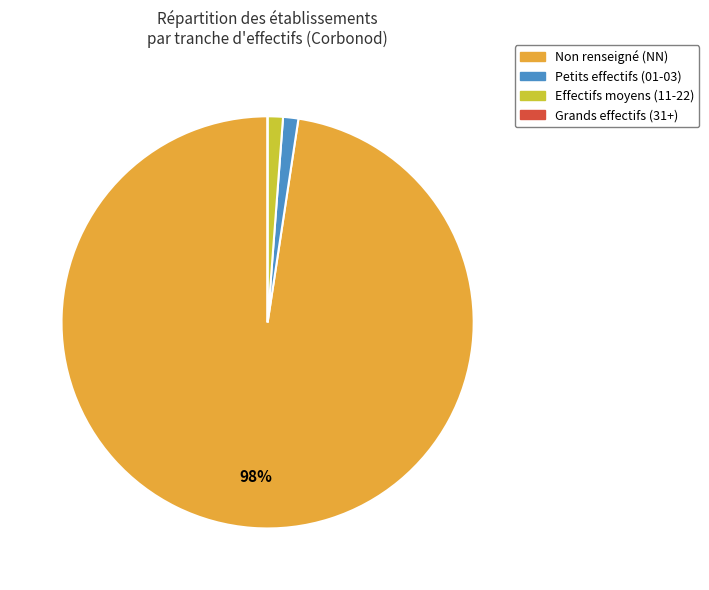

To the nearest percent, what is the difference between the largest and smallest slice percentages?

98%